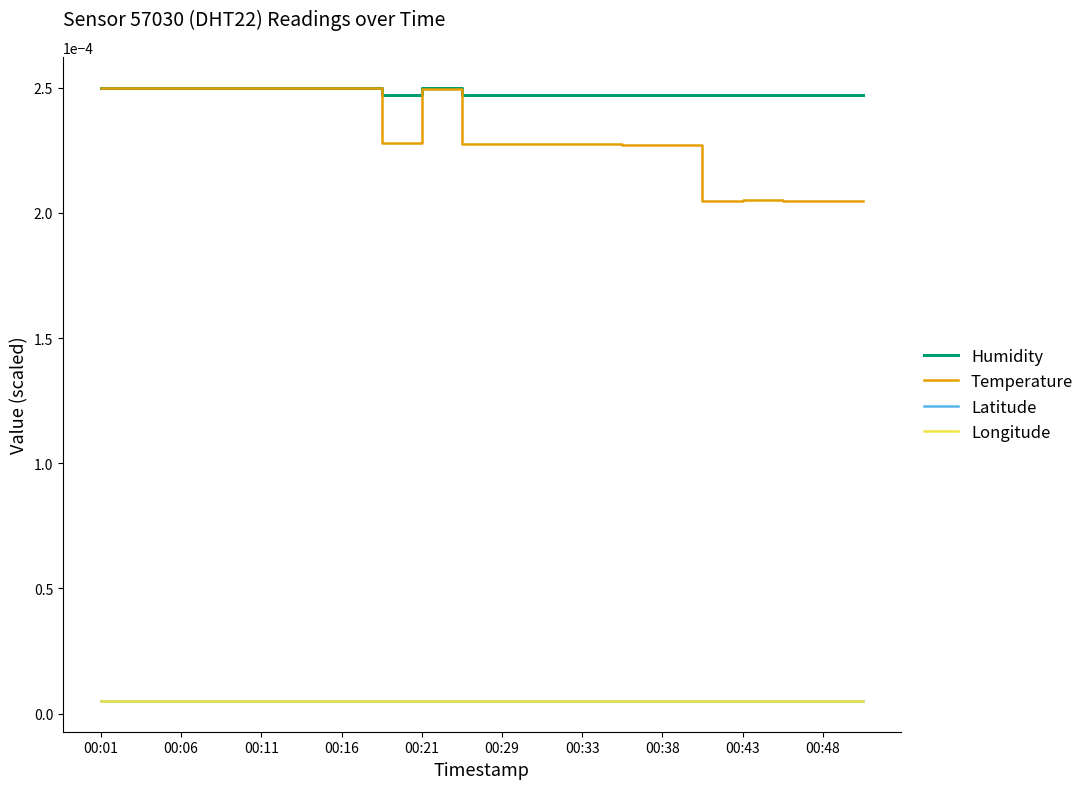

Does the chart have visible grid lines?

No